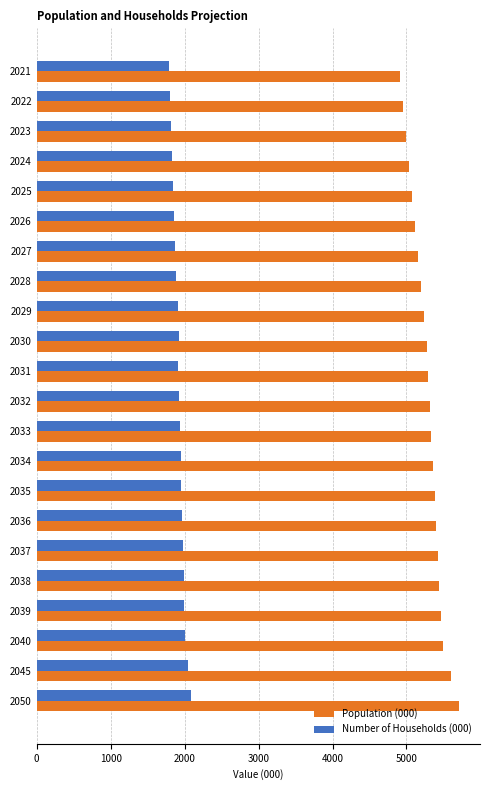

Is the value of Number of Households (000) at 2036 greater than the value of Population (000) at 2035?

No